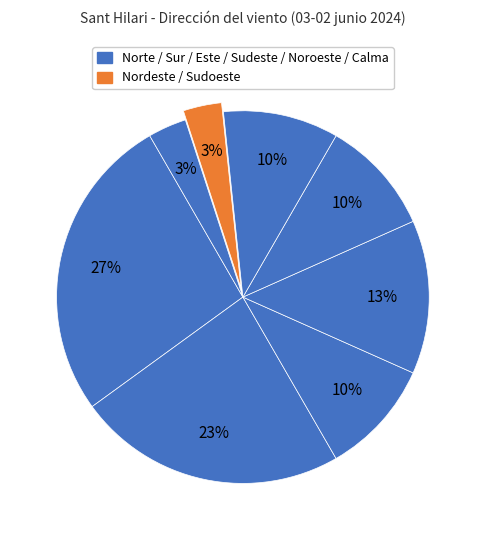

Rank the categories by value from lowest to highest.

Nordeste, Sudoeste, Este, Noroeste, Calma, Sudeste, Sur, Norte